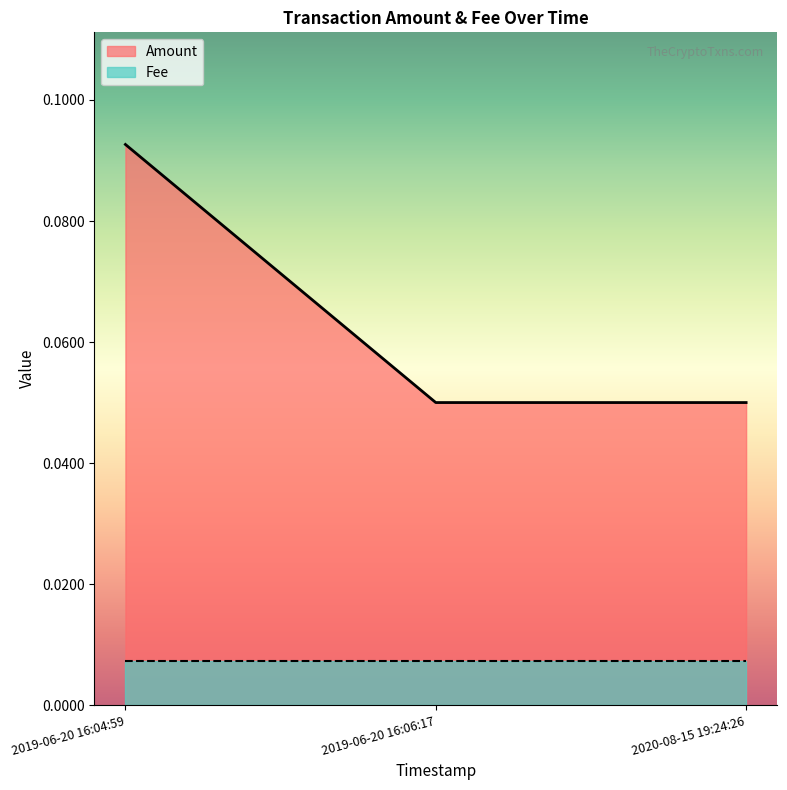

Is it true that the value at 2020-08-15 19:24:26 is 0.1?

False